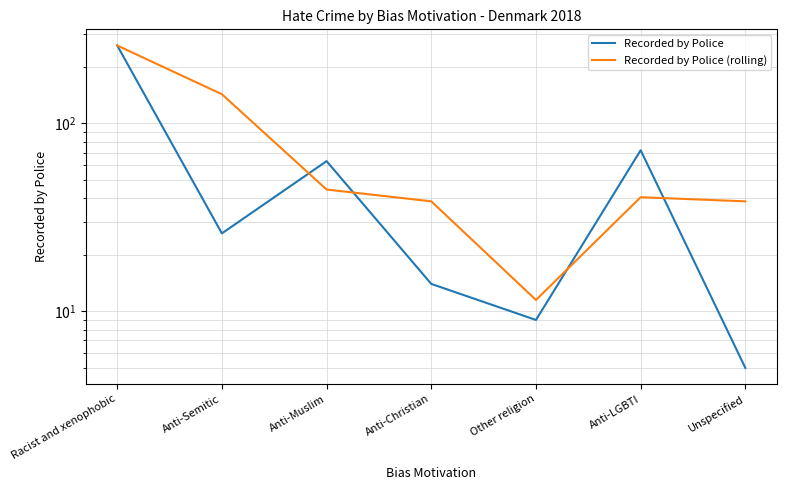

True or false: Recorded by Police has more than 2 interior local peaks.

False